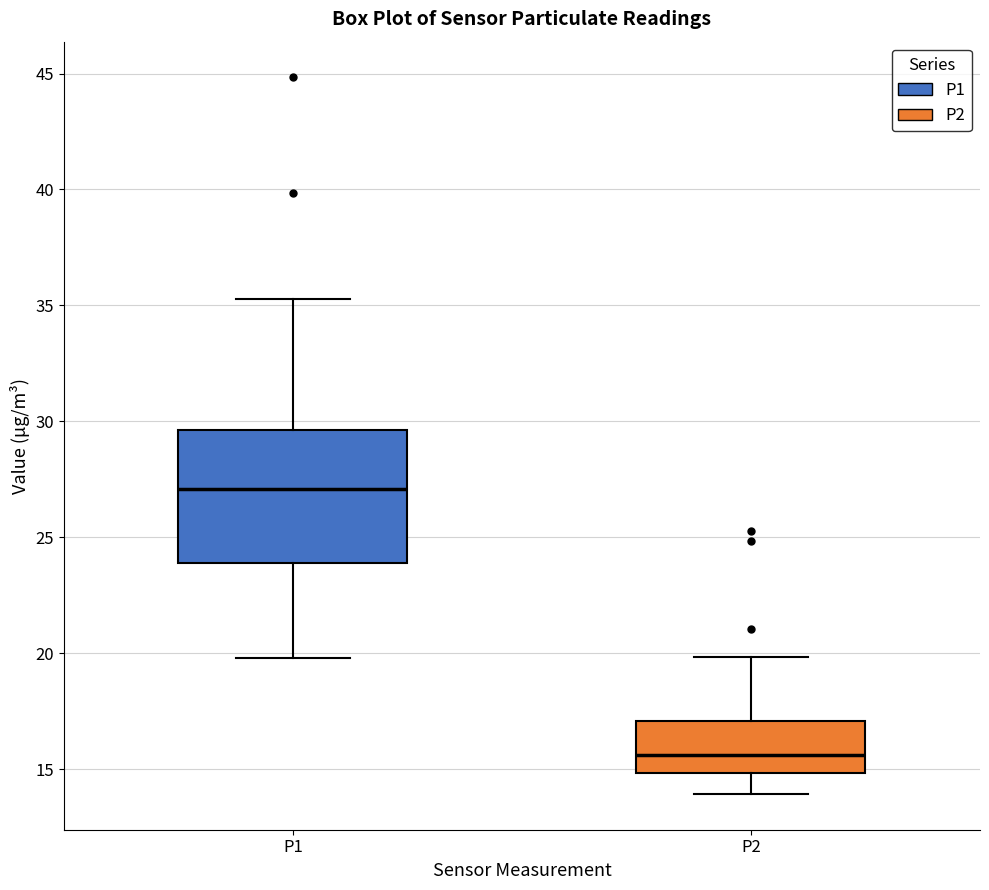

Which box has the lowest median line?

P2